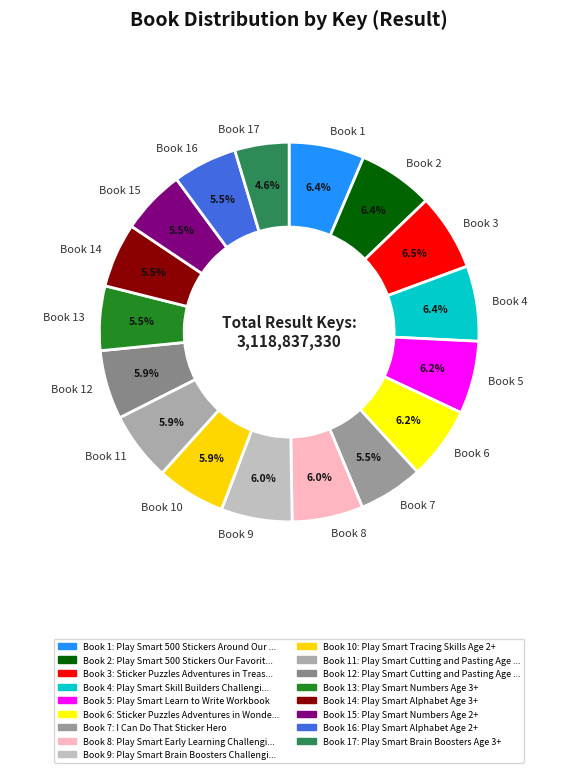

To the nearest percent, what is the average slice percentage?

6%